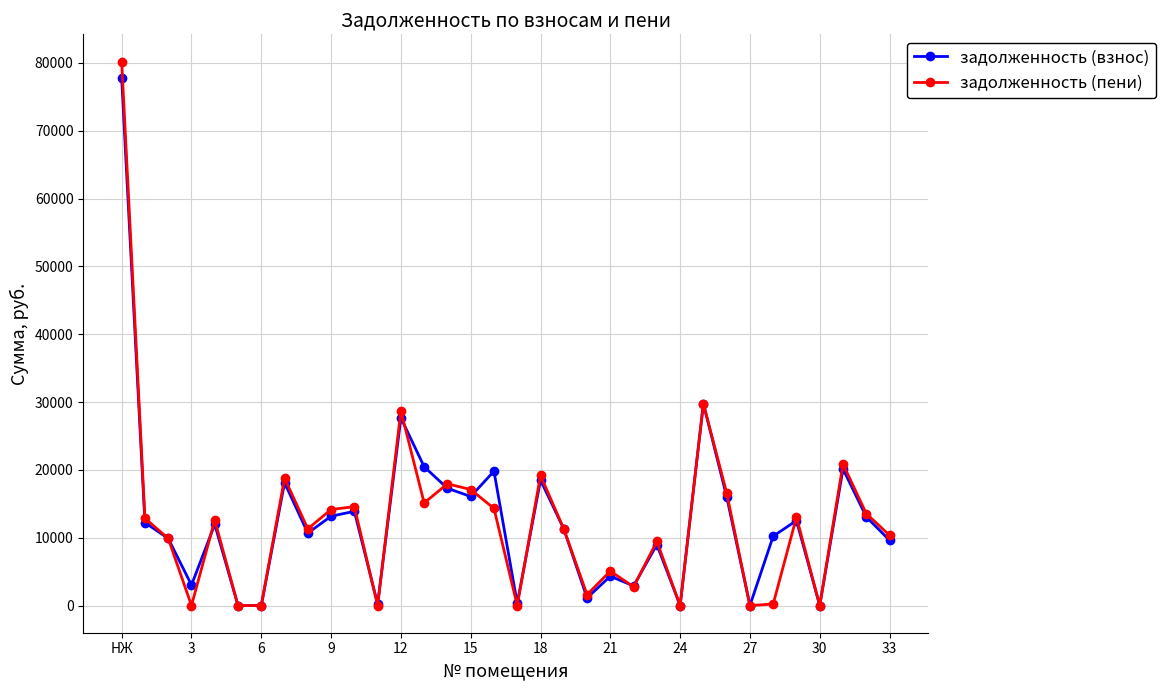

How many distinct data groups are displayed?

2